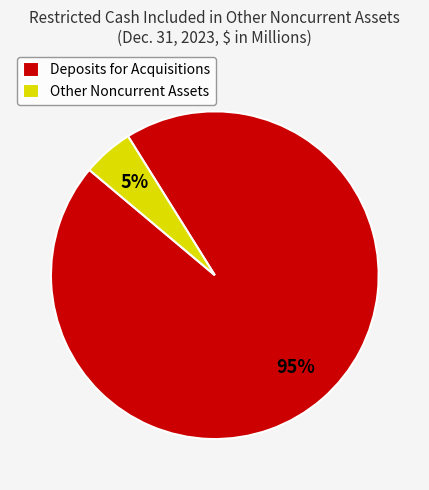

True or false: Other Noncurrent Assets accounts for 5% of the total.

True